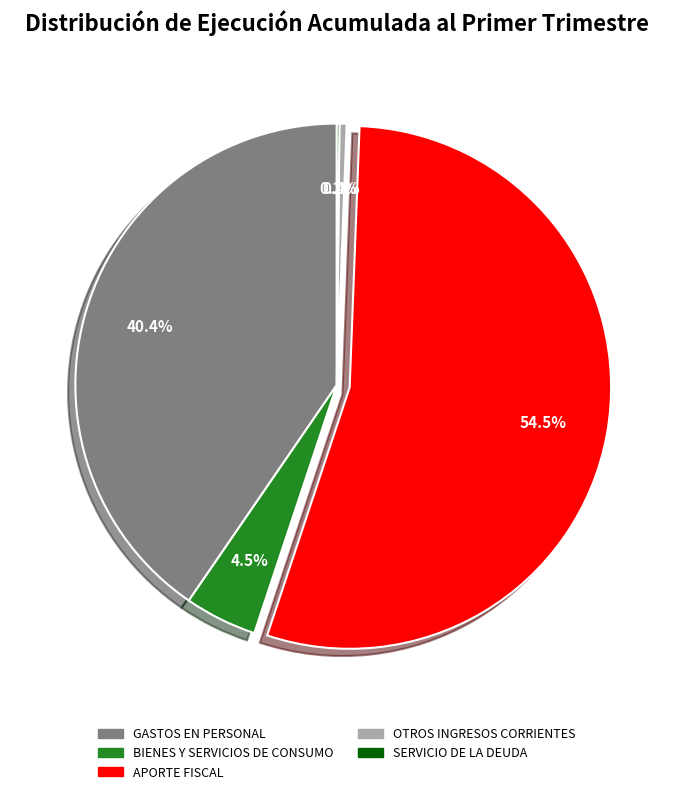

Between BIENES Y SERVICIOS DE CONSUMO and GASTOS EN PERSONAL, which is larger?

GASTOS EN PERSONAL